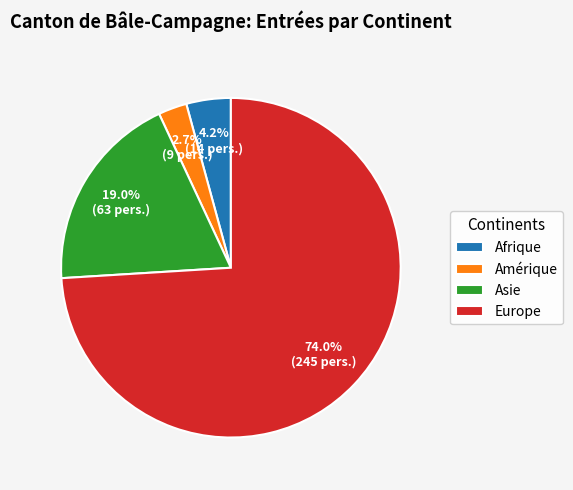

To the nearest percent, what percentage of the pie is Europe?

74%